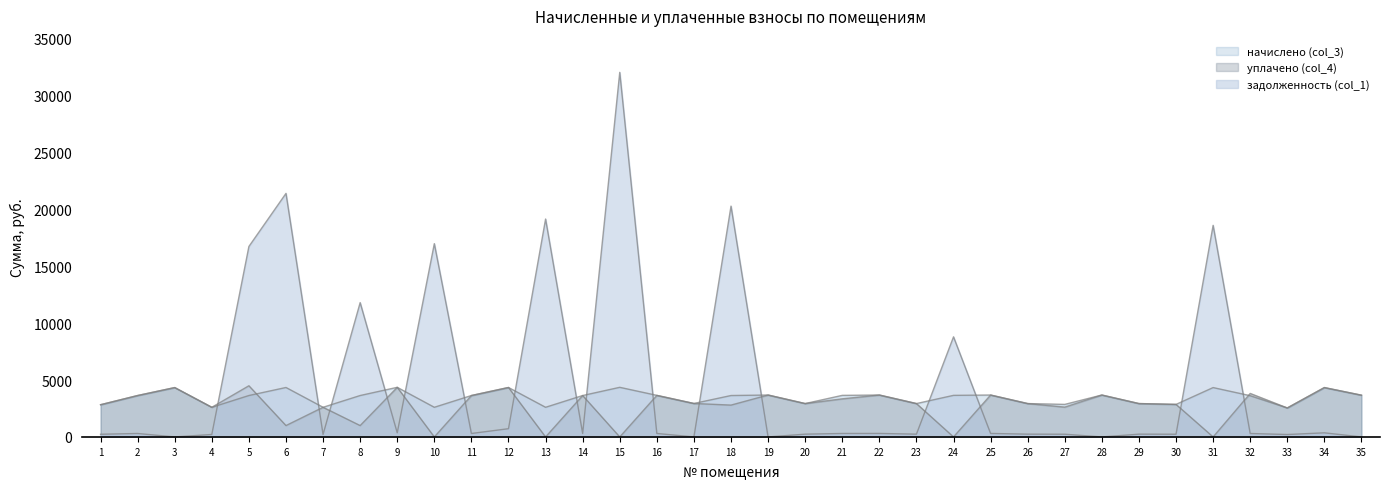

Reading left to right, extract all data points from this chart.

задолженность (col_1): 236.1	303.5	0.0	217.3	16745.4	21412.9	217.3	11810.6	363.6	16994.0	303.5	724.8	19158.0	303.5	32053.8	304.7	0.0	20294.1	0.0	244.6	304.7	307.1	244.6	8800.8	307.1	244.6	238.6	0.0	244.6	238.6	18604.0	302.3	212.4	361.8	0.0
начислено (col_3): 2833.4	3642.0	4341.2	2607.7	3642.0	4348.6	2607.7	3642.0	4363.1	2607.7	3642.0	4348.6	2607.7	3642.0	4363.1	3656.5	2942.8	3642.0	3685.7	2935.4	3656.5	3685.7	2935.4	3656.5	3685.7	2935.4	2862.6	3685.7	2935.4	2862.6	4341.2	3627.5	2549.4	4341.2	3671.2
уплачено (col_4): 2833.4	3642.3	4341.2	2607.7	4500.0	1000.0	2607.7	1000.0	4363.1	0.0	3642.0	4348.6	0.0	3642.0	0.0	3653.6	2942.8	2800.0	3685.7	2935.4	3351.8	3685.7	2935.4	0.0	3685.7	2935.4	2624.1	3685.7	2935.4	2862.6	0.0	3825.2	2549.4	4341.2	3671.2